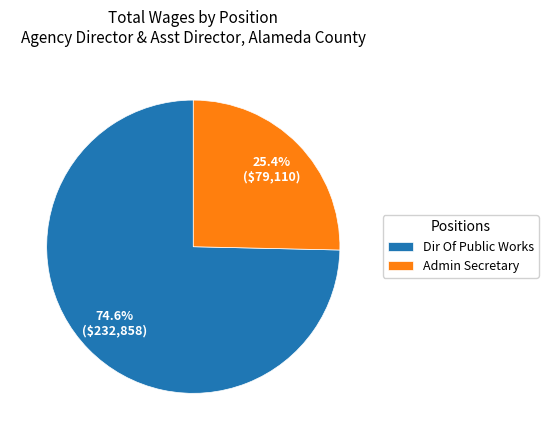

Is there any slice that represents more than half of the pie?

Yes